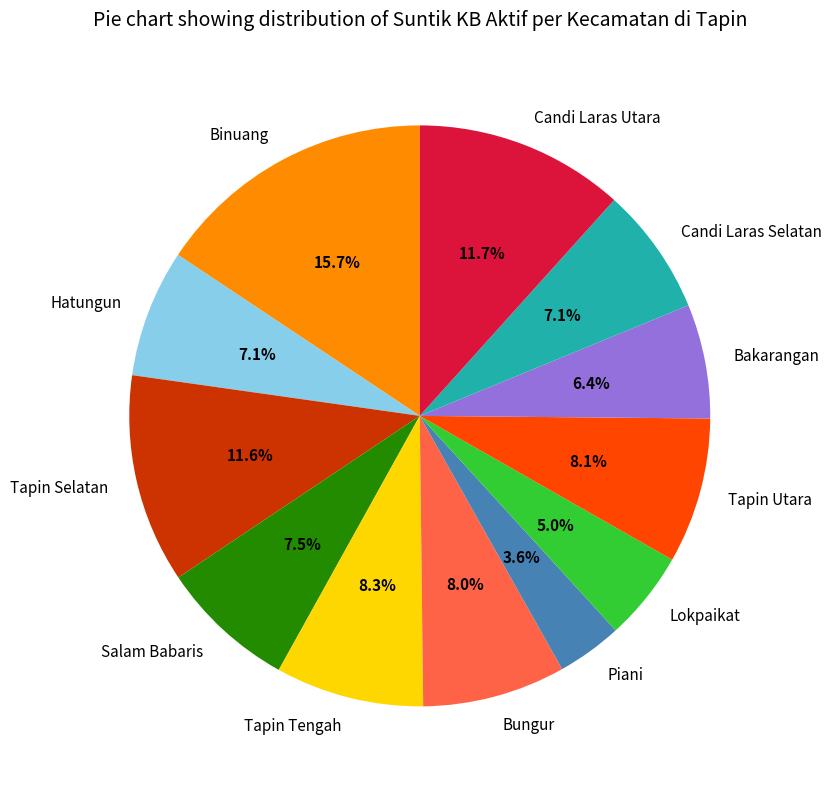

Is it true that Candi Laras Utara is 12% of the pie?

True